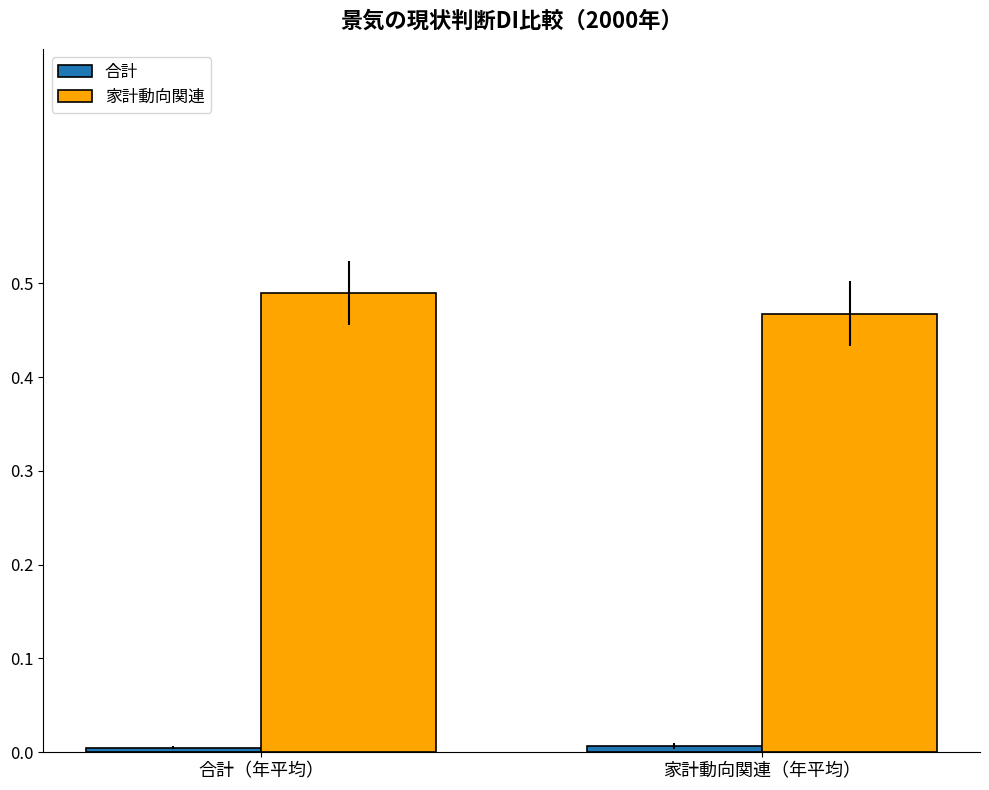

Which category has the lowest value in the 家計動向関連 series?

家計動向関連（年平均）